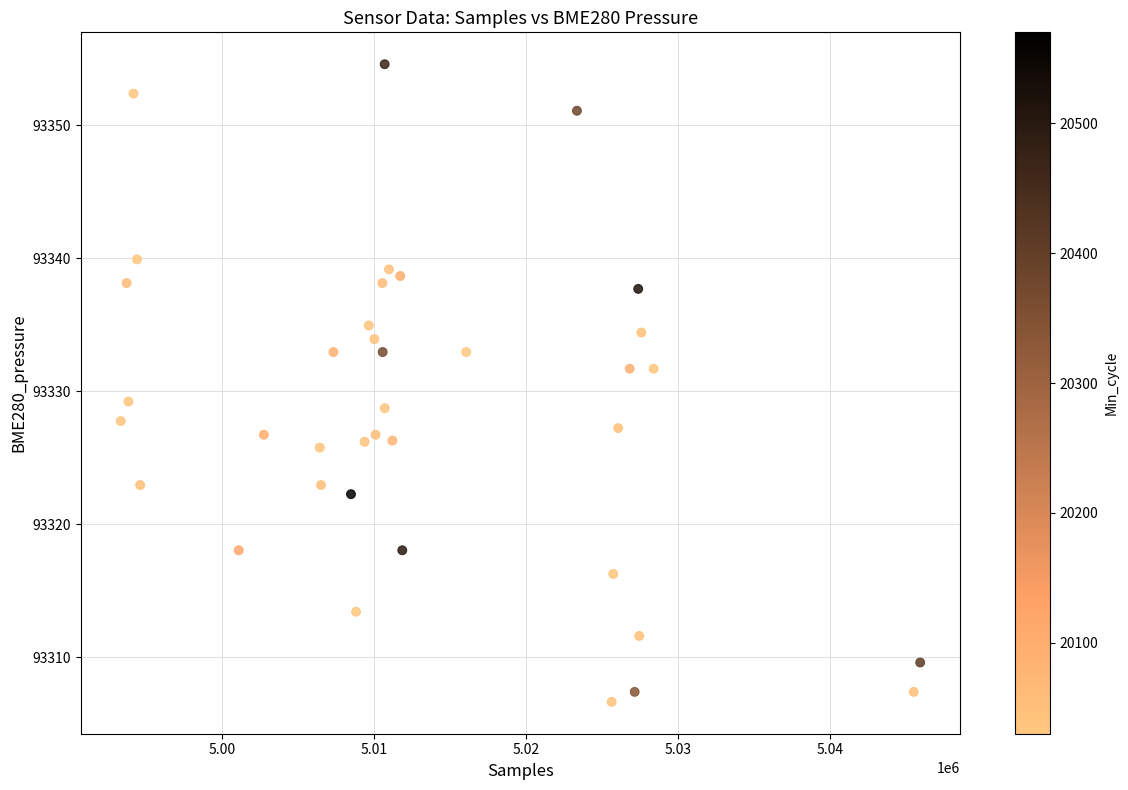

What is the range of Y values (max minus min)?

48.0